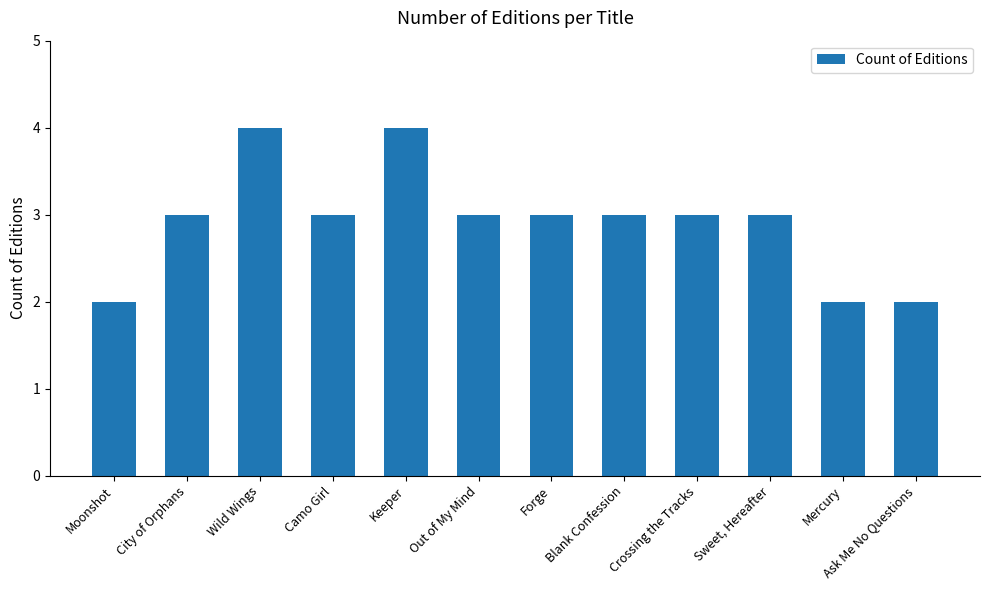

Reading right to left, list all the values displayed in this chart.

Ask Me No Questions=2	Mercury=2	Sweet, Hereafter=3	Crossing the Tracks=3	Blank Confession=3	Forge=3	Out of My Mind=3	Keeper=4	Camo Girl=3	Wild Wings=4	City of Orphans=3	Moonshot=2